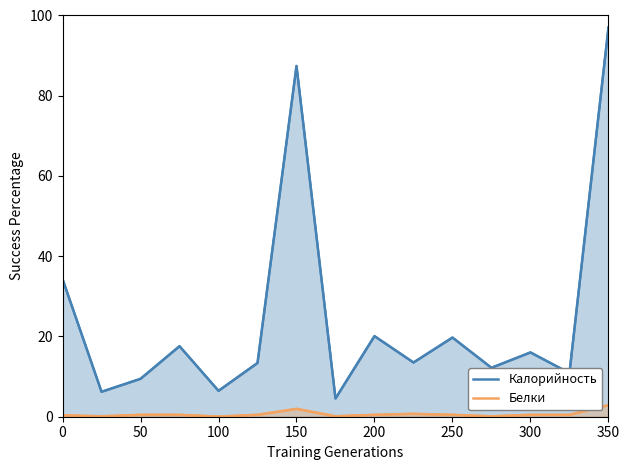

What are all the series names shown in the legend?

Калорийность (линия), Белки (линия)